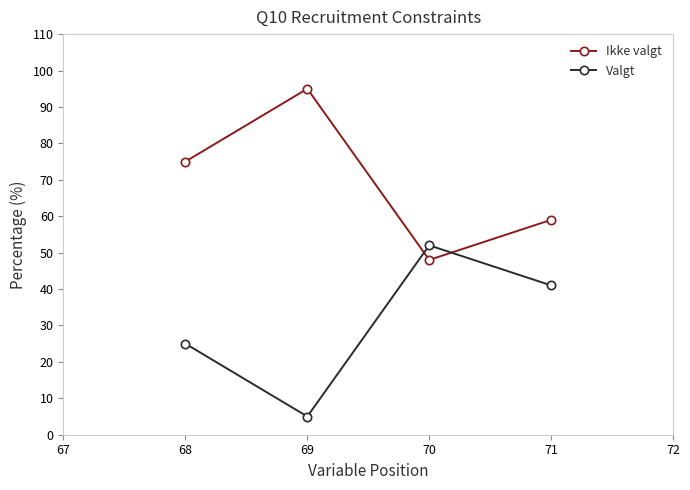

How many interior local peaks does the Ikke valgt series have?

1